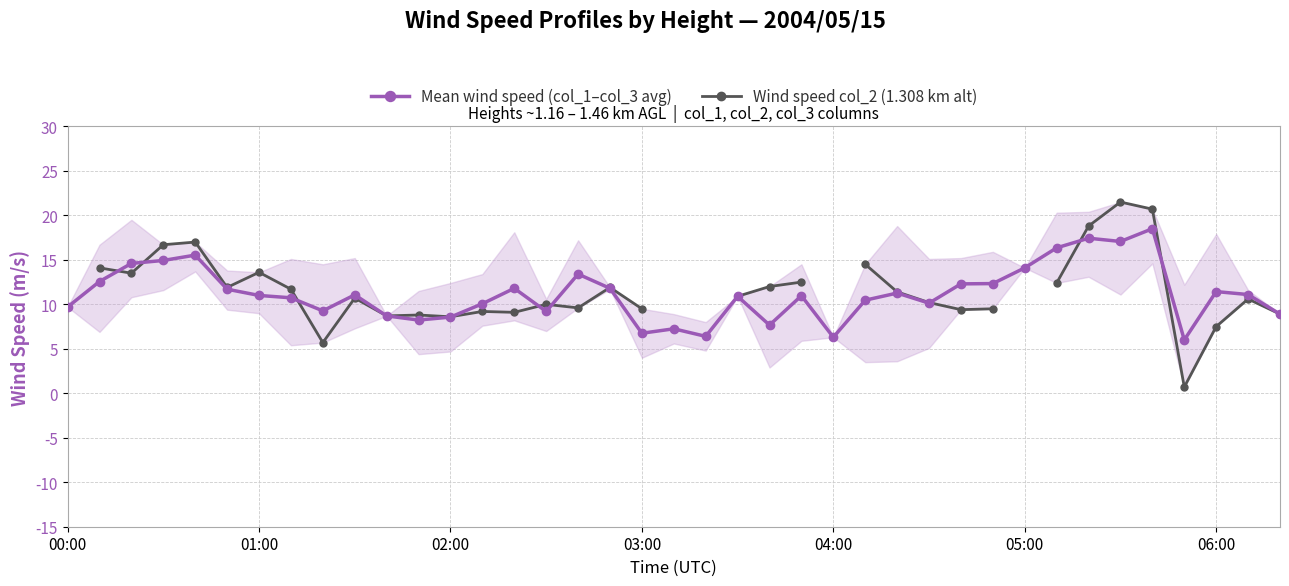

What is the maximum value for Mean wind speed (col_1–col_3 avg)?

18.5